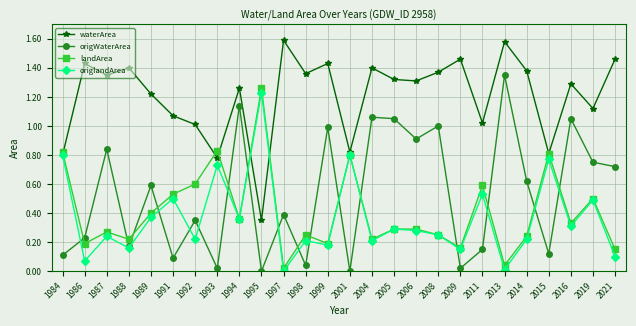

True or false: waterArea has more than 1 interior local peaks.

True